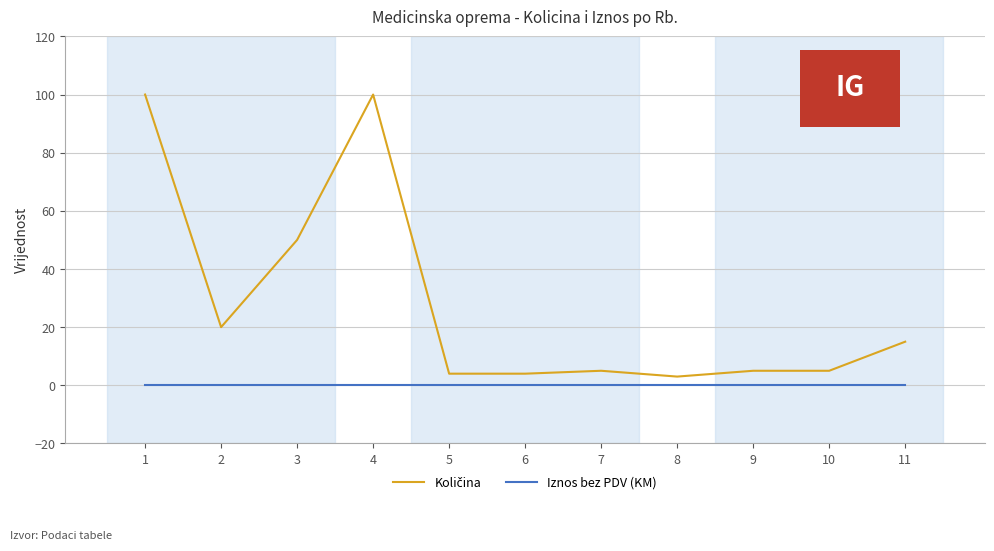

What is the greatest value displayed?

100